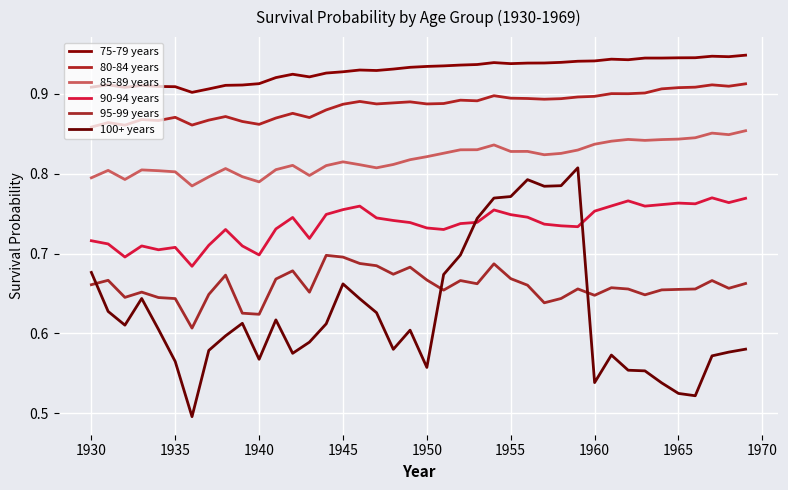

How many lines are shown in the chart?

6